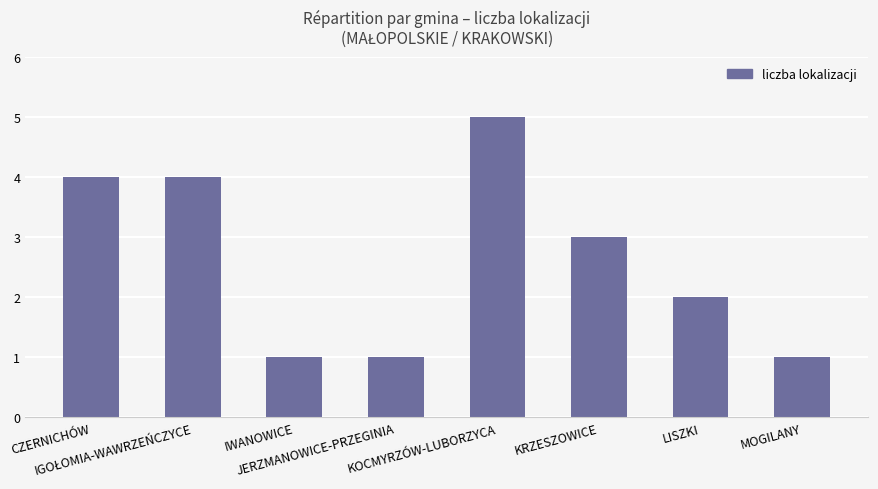

At which category does the chart reach its peak across all series?

KOCMYRZÓW-LUBORZYCA